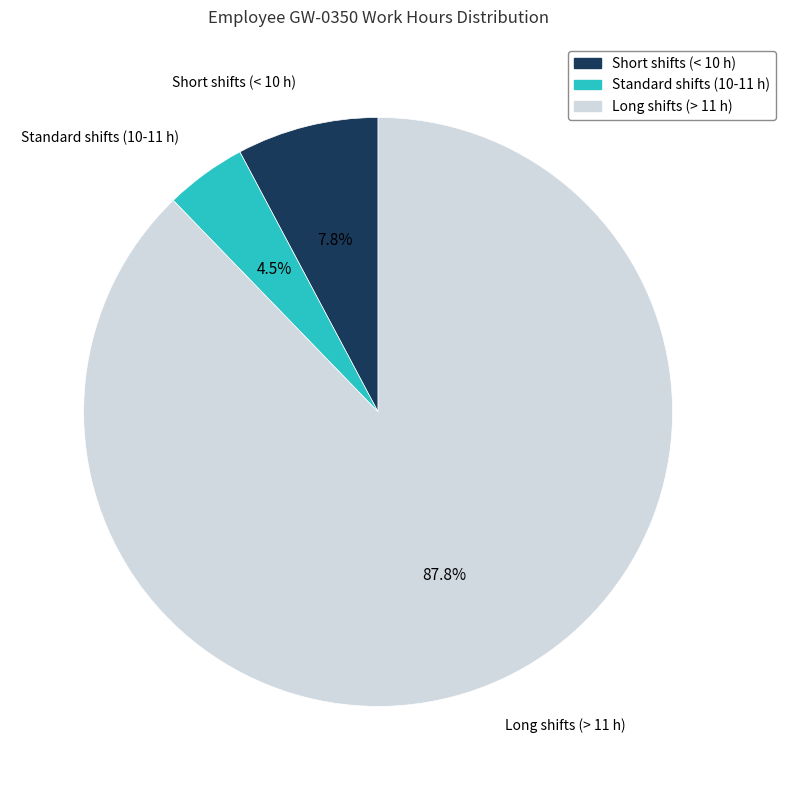

Is there a majority slice in this chart?

Yes